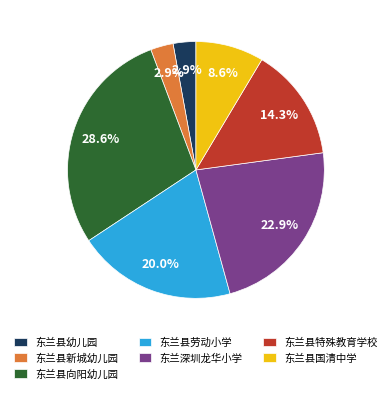

What percentage is the 东兰县劳动小学 slice, to the nearest percent?

20%